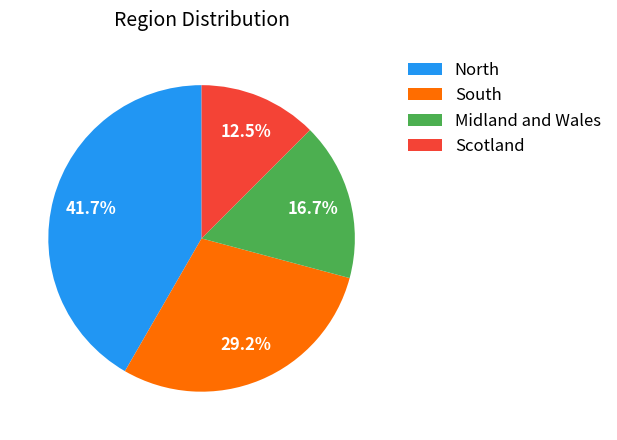

Which category has the smallest portion of the pie?

Scotland